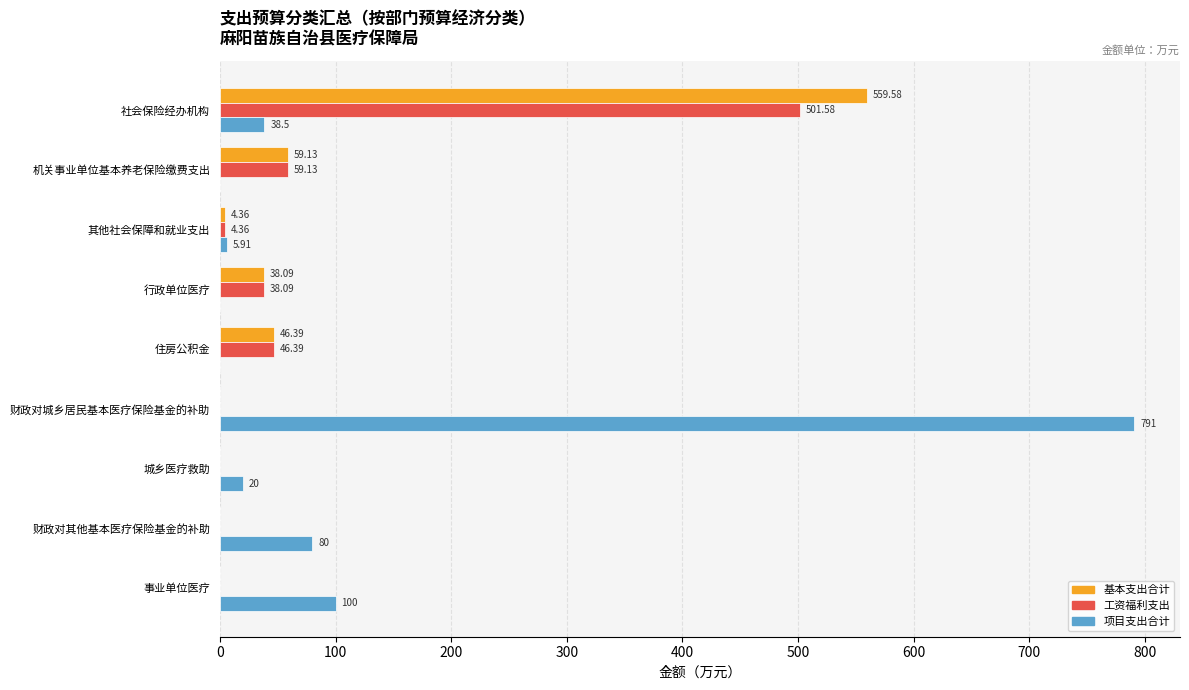

Is the value of 基本支出合计 at 机关事业单位基本养老保险缴费支出 greater than the value of 项目支出合计 at 行政单位医疗?

Yes